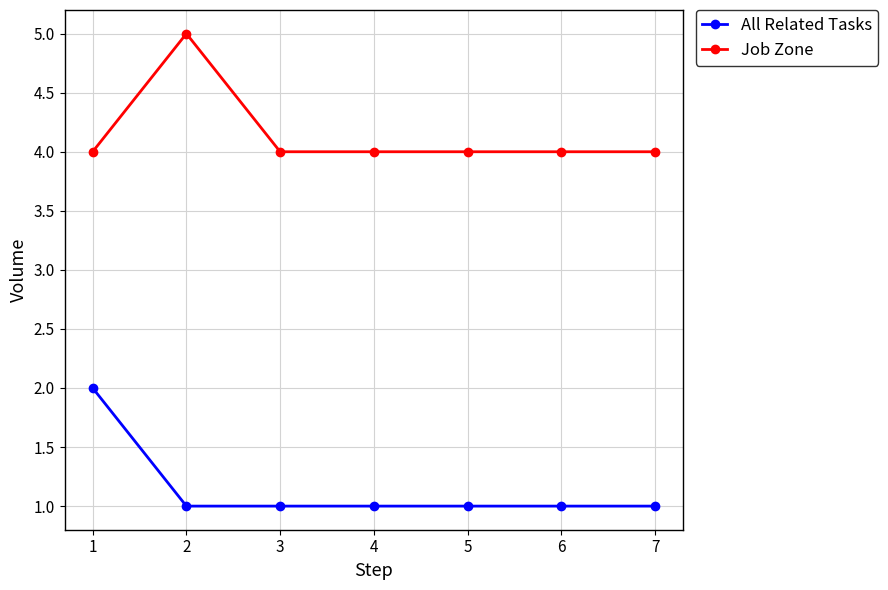

At how many categories does at least one series exceed 3?

7